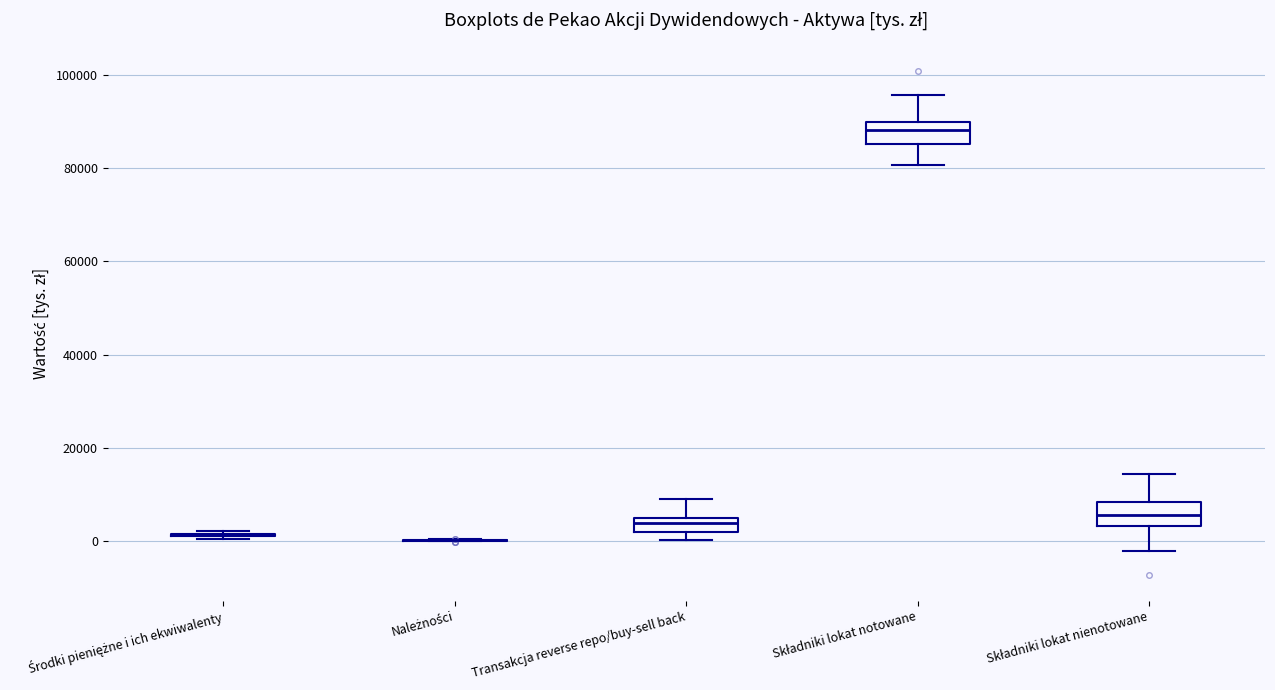

Reading left to right, transcribe this box plot: for each box, give where its median line is, the range the box spans, and where its two whiskers end, as read against the y-axis. The values are not printed on the chart, so give them approximately, as read against the axis.

Środki pieniężne i ich ekwiwalenty: box collapsed to a line at 2000, whiskers 0 to 2000
Należności: box collapsed to a line at 0, whiskers 0 to 0
Transakcja reverse repo/buy-sell back: median 4000, box 2000 to 6000, whiskers 0 to 10000
Składniki lokat notowane: median 88000, box 86000 to 90000, whiskers 80000 to 96000
Składniki lokat nienotowane: median 6000, box 4000 to 8000, whiskers -2000 to 14000